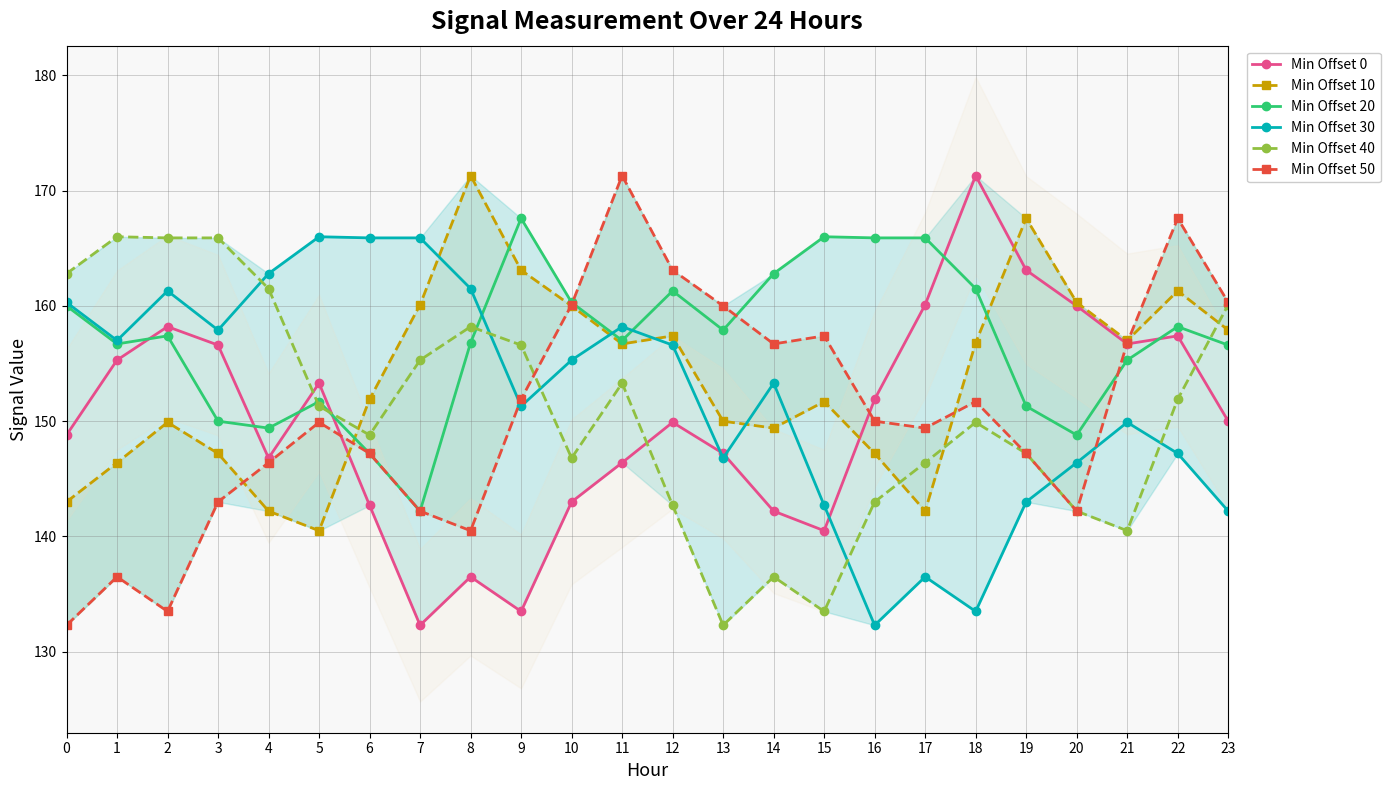

True or false: Min Offset 10 has a value of 68.7 at 10.

False